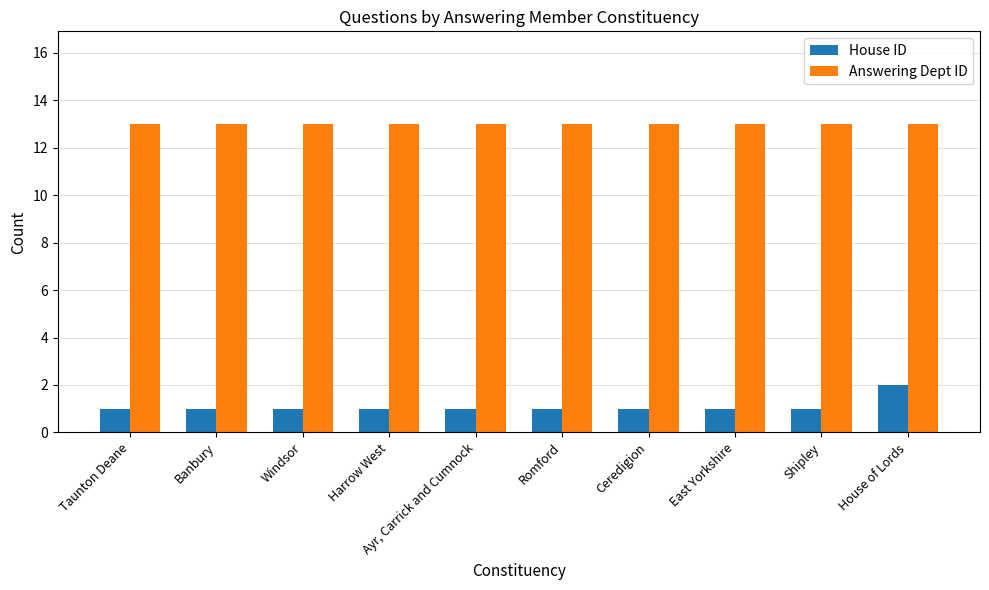

Reading left to right, extract all data points from this chart.

House ID: Taunton Deane=1	Banbury=1	Windsor=1	Harrow West=1	Ayr, Carrick and Cumnock=1	Romford=1	Ceredigion=1	East Yorkshire=1	Shipley=1	House of Lords=2
Answering Dept ID: Taunton Deane=13	Banbury=13	Windsor=13	Harrow West=13	Ayr, Carrick and Cumnock=13	Romford=13	Ceredigion=13	East Yorkshire=13	Shipley=13	House of Lords=13